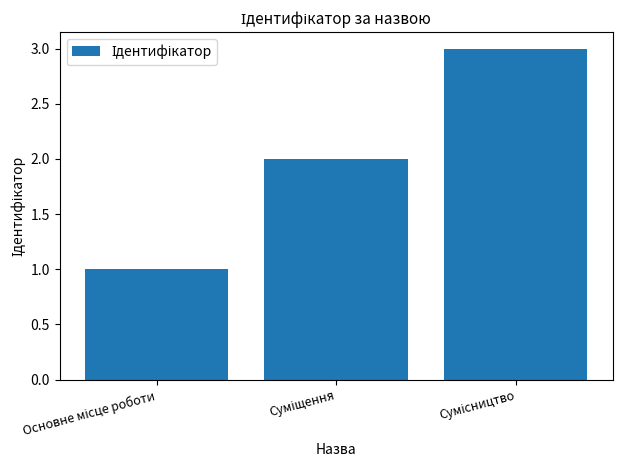

What is the maximum value shown in the chart?

3